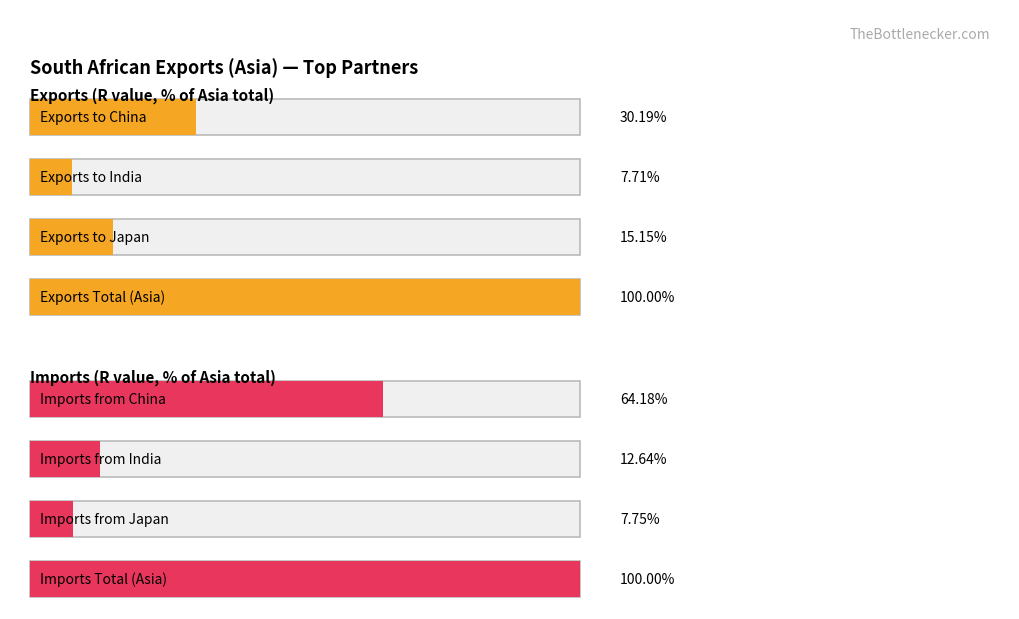

Is the value of Exports - China at 1 greater than the value of Exports - Japan at 6?

Yes